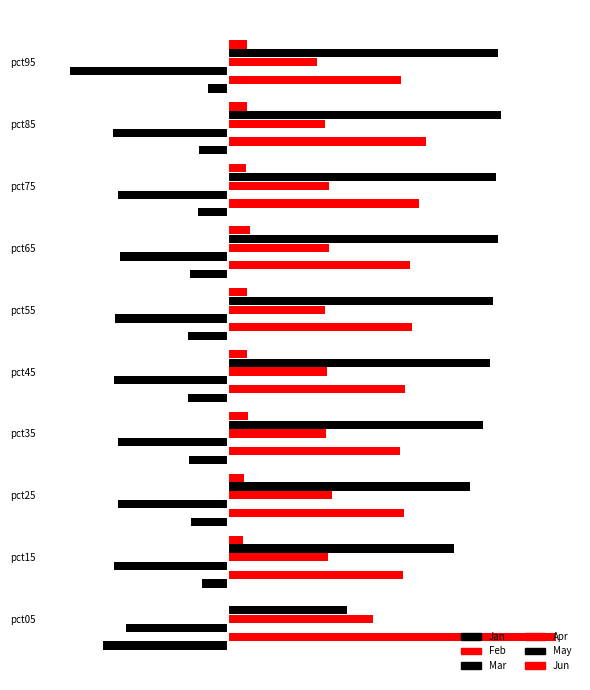

What is the lowest value of the Jan series?

-0.5